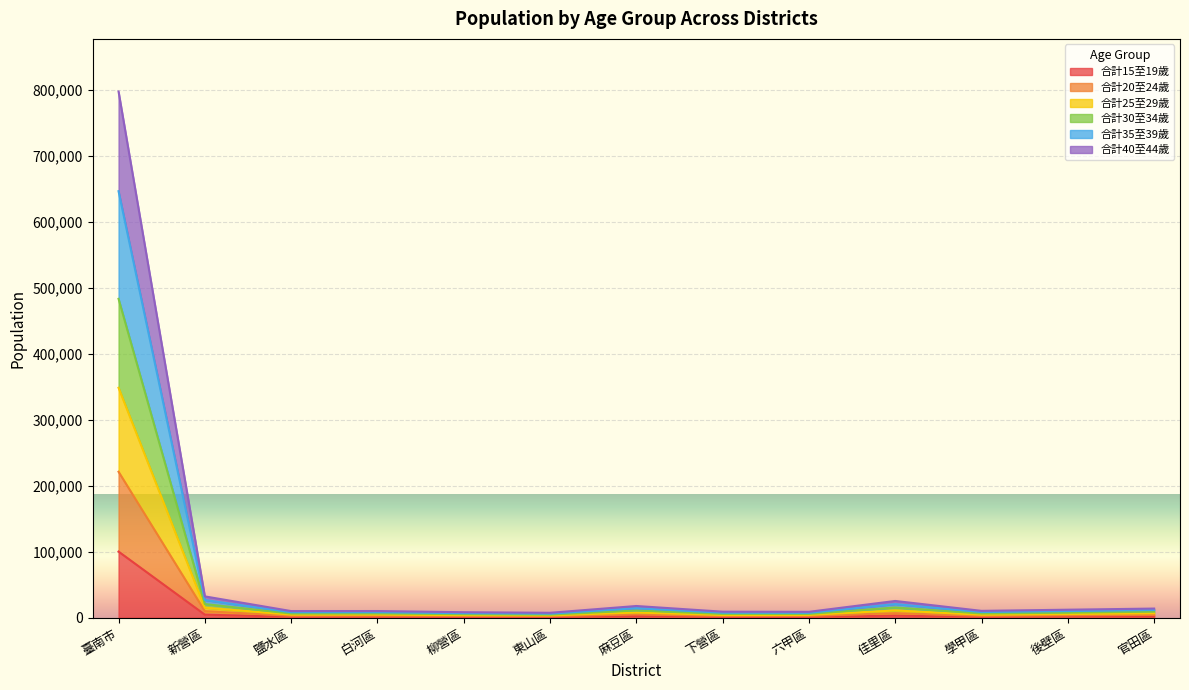

At which label does 合計15至19歲 reach its peak?

臺南市